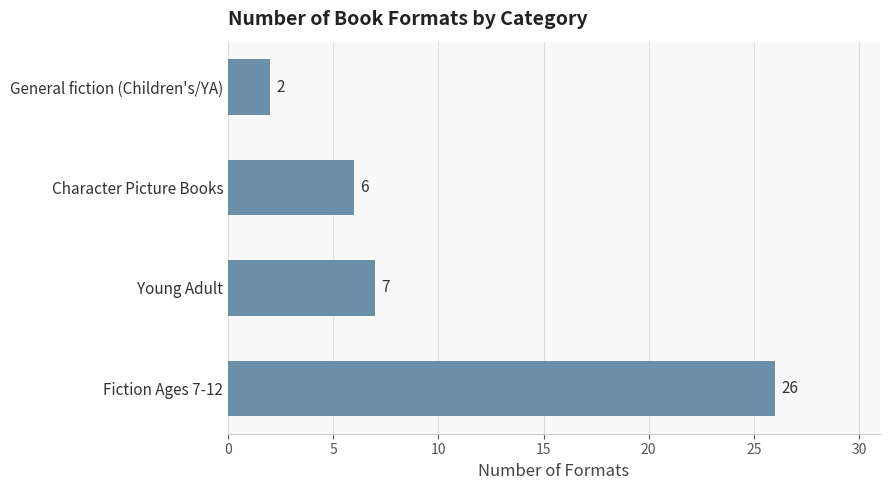

List the labels in order of value, largest first.

Fiction Ages 7-12, Young Adult, Character Picture Books, General fiction (Children's/YA)